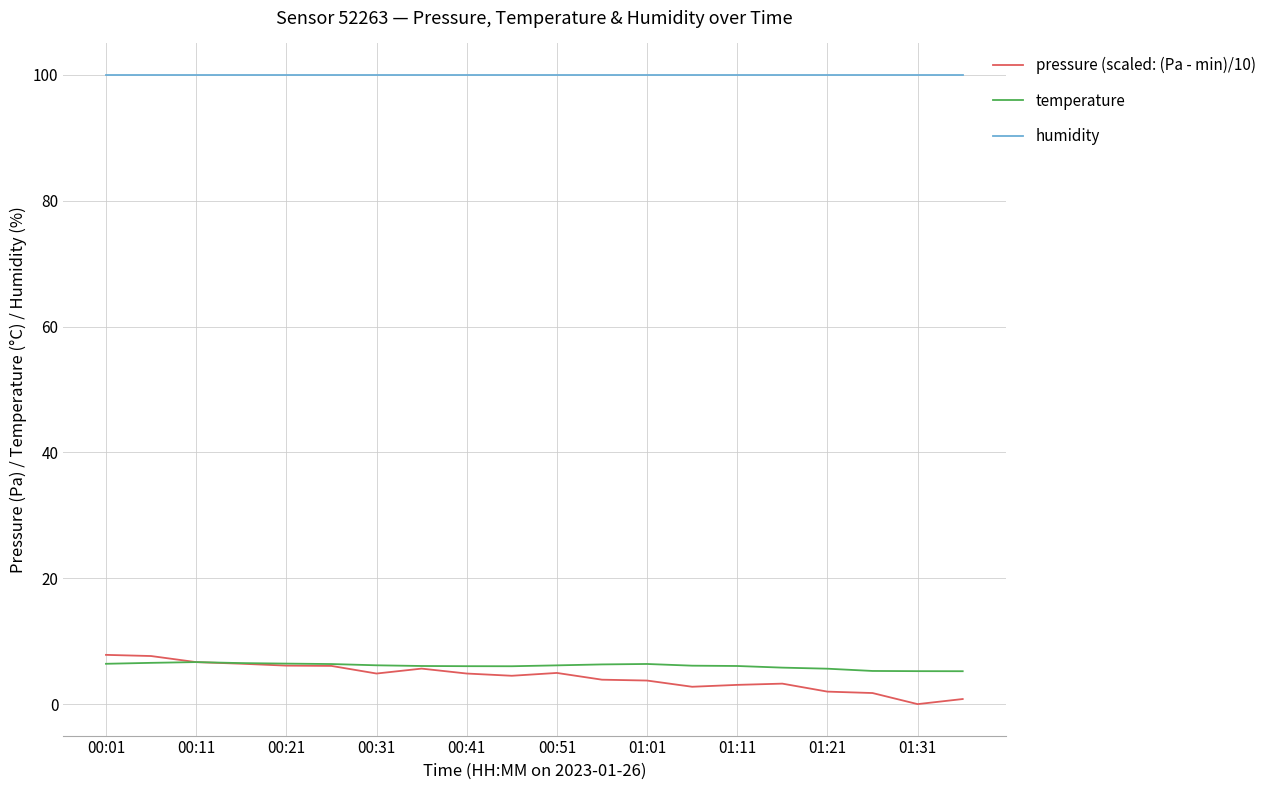

Which series has the largest range (max minus min)?

pressure (scaled: (Pa - min)/10)